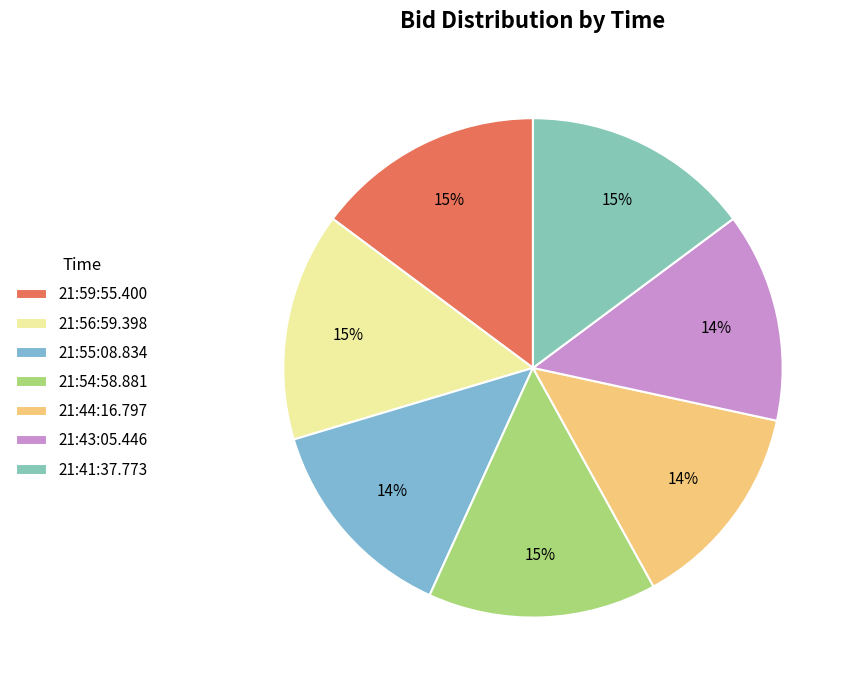

To the nearest percent, what percentage of the pie is 21:43:05.446?

14%